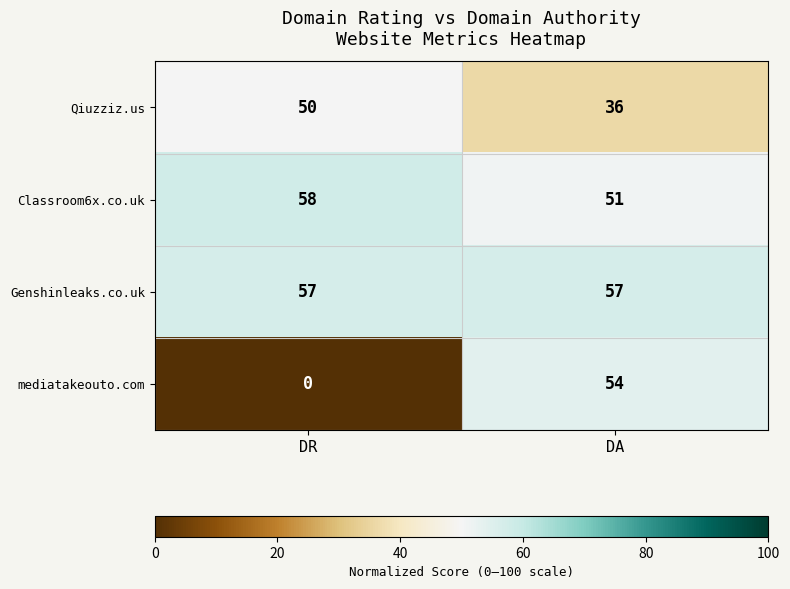

Reading right to left, list all the values displayed in this chart.

Qiuzziz.us: DA=36	DR=50
Classroom6x.co.uk: DA=51	DR=58
Genshinleaks.co.uk: DA=57	DR=57
mediatakeouto.com: DA=54	DR=0